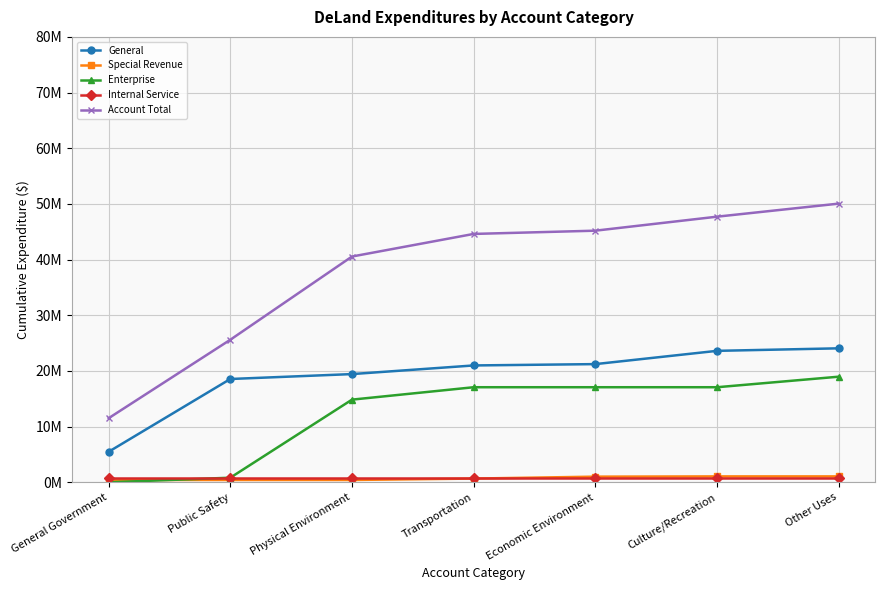

Which has a higher value, Culture/Recreation or Economic Environment?

Culture/Recreation